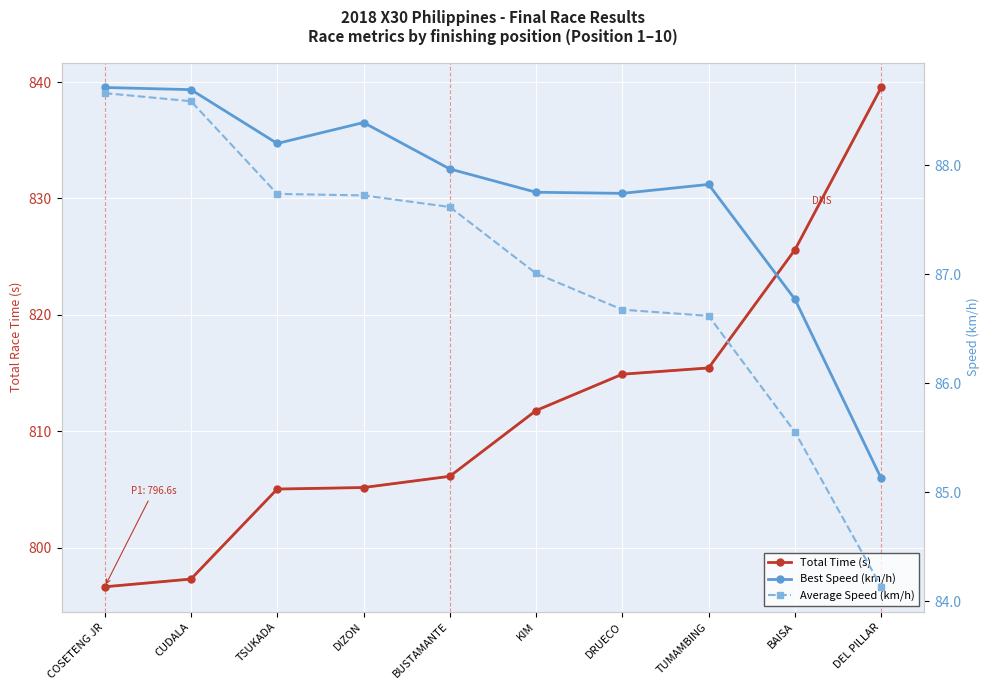

Which series has the largest total across all categories?

Total Time (s)